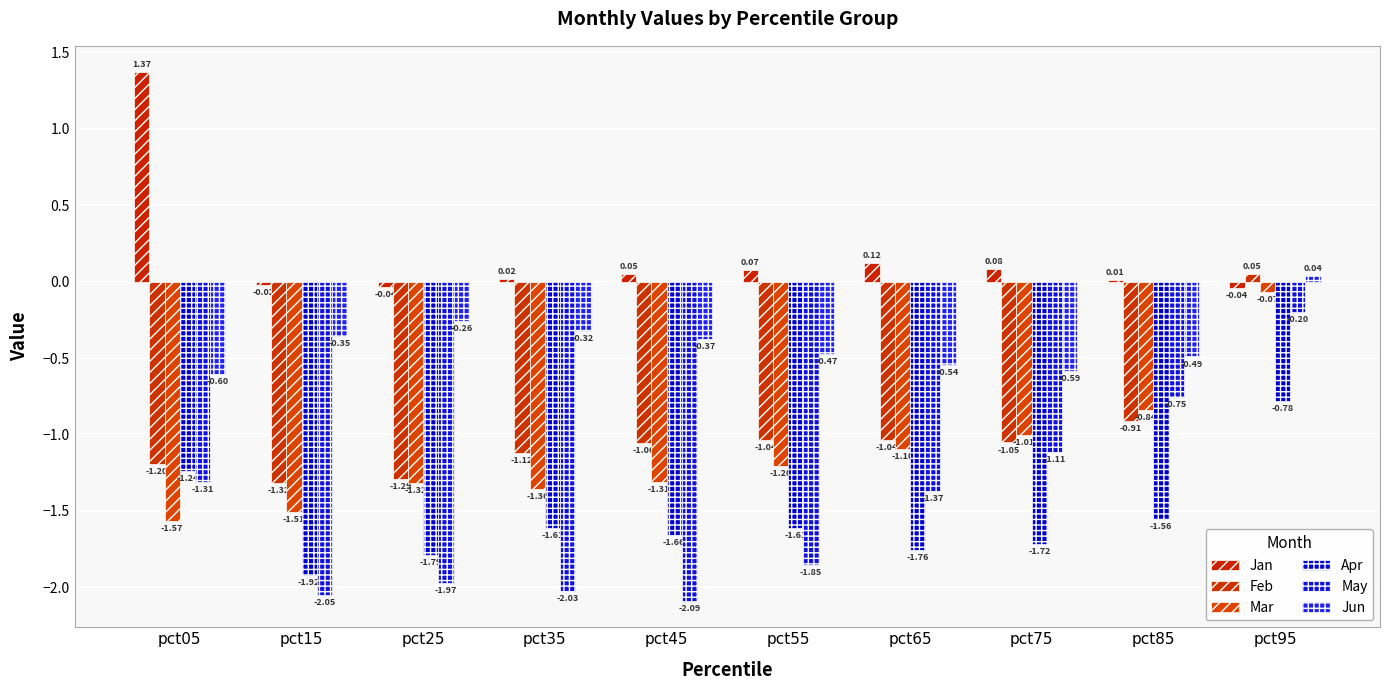

Reading left to right, list all the values displayed in this chart.

Jan: pct05=1.4	pct15=-0.0	pct25=-0.0	pct35=0.0	pct45=0.1	pct55=0.1	pct65=0.1	pct75=0.1	pct85=0.0	pct95=-0.0
Feb: pct05=-1.2	pct15=-1.3	pct25=-1.3	pct35=-1.1	pct45=-1.1	pct55=-1.0	pct65=-1.0	pct75=-1.1	pct85=-0.9	pct95=0.1
Mar: pct05=-1.6	pct15=-1.5	pct25=-1.3	pct35=-1.4	pct45=-1.3	pct55=-1.2	pct65=-1.1	pct75=-1.0	pct85=-0.8	pct95=-0.1
Apr: pct05=-1.2	pct15=-1.9	pct25=-1.8	pct35=-1.6	pct45=-1.7	pct55=-1.6	pct65=-1.8	pct75=-1.7	pct85=-1.6	pct95=-0.8
May: pct05=-1.3	pct15=-2.1	pct25=-2.0	pct35=-2.0	pct45=-2.1	pct55=-1.9	pct65=-1.4	pct75=-1.1	pct85=-0.8	pct95=-0.2
Jun: pct05=-0.6	pct15=-0.4	pct25=-0.3	pct35=-0.3	pct45=-0.4	pct55=-0.5	pct65=-0.5	pct75=-0.6	pct85=-0.5	pct95=0.0